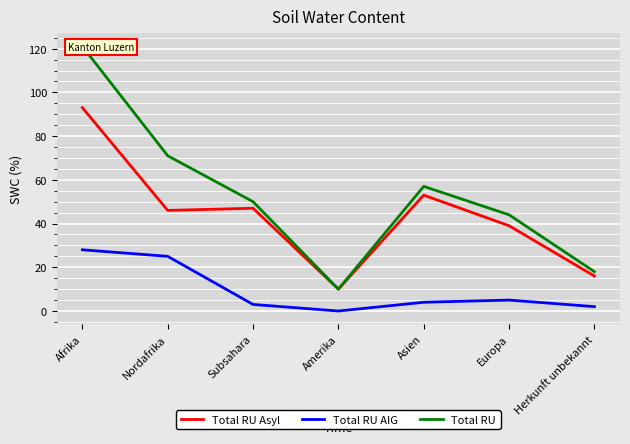

At how many categories does at least one series exceed 52?

3